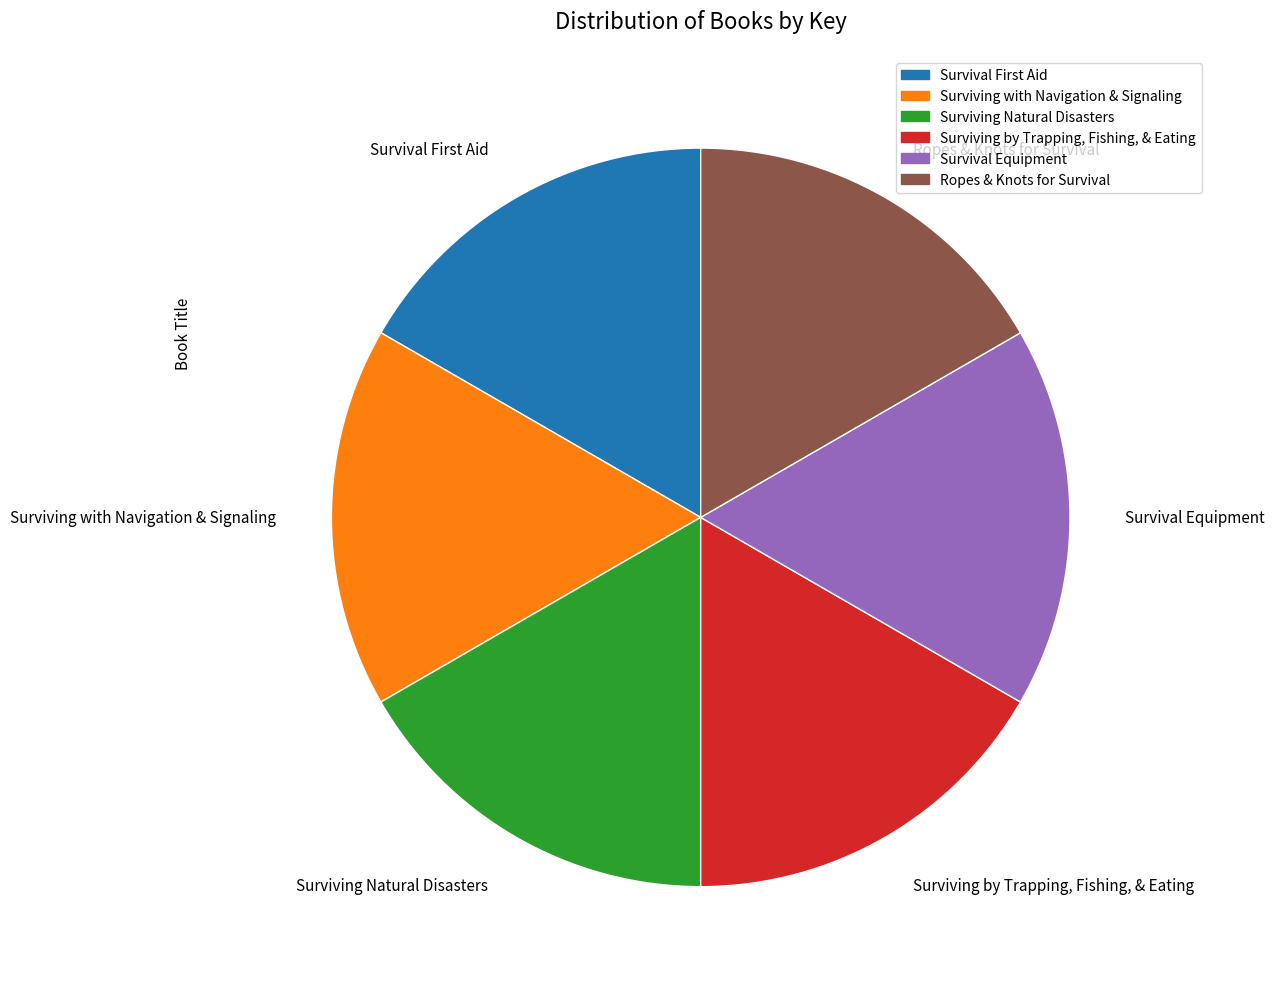

Is there a majority slice in this chart?

No